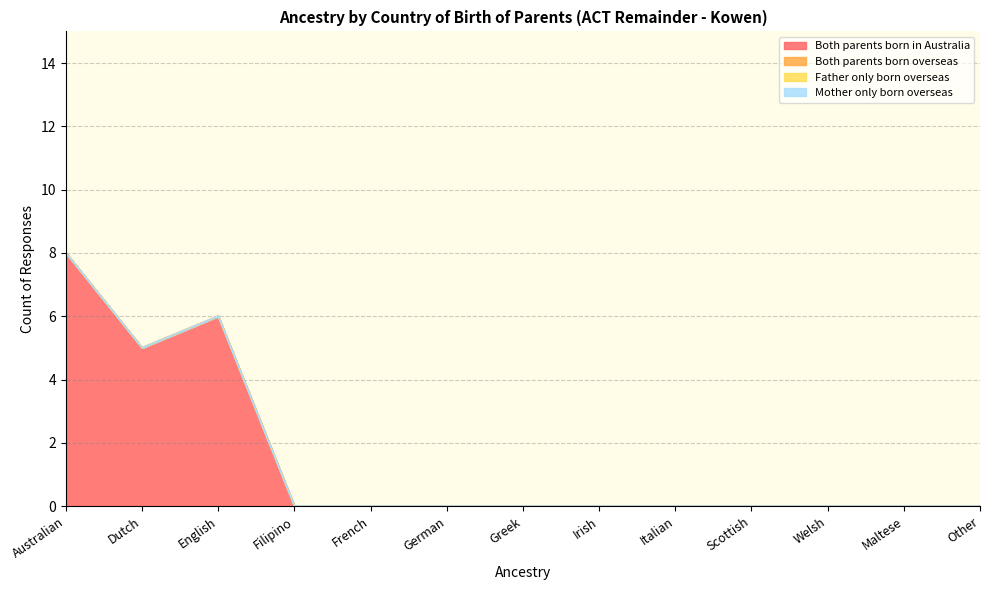

Does the chart have visible grid lines?

Yes